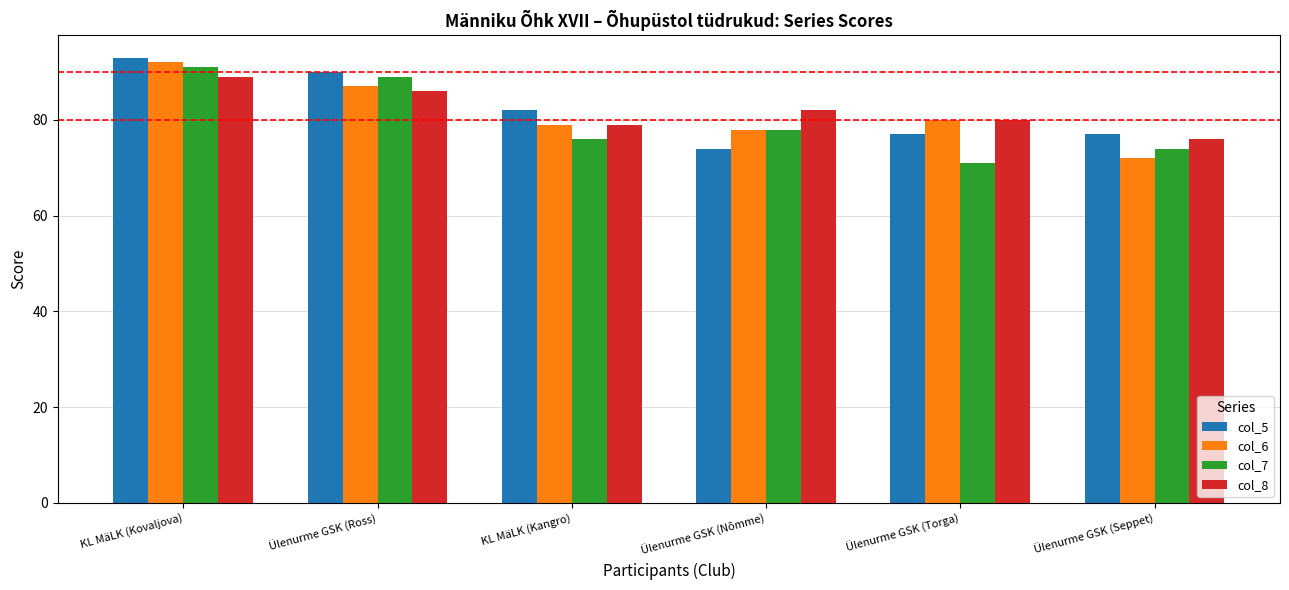

Which category has the highest value in the col_6 series?

KL MäLK (Kovaljova)